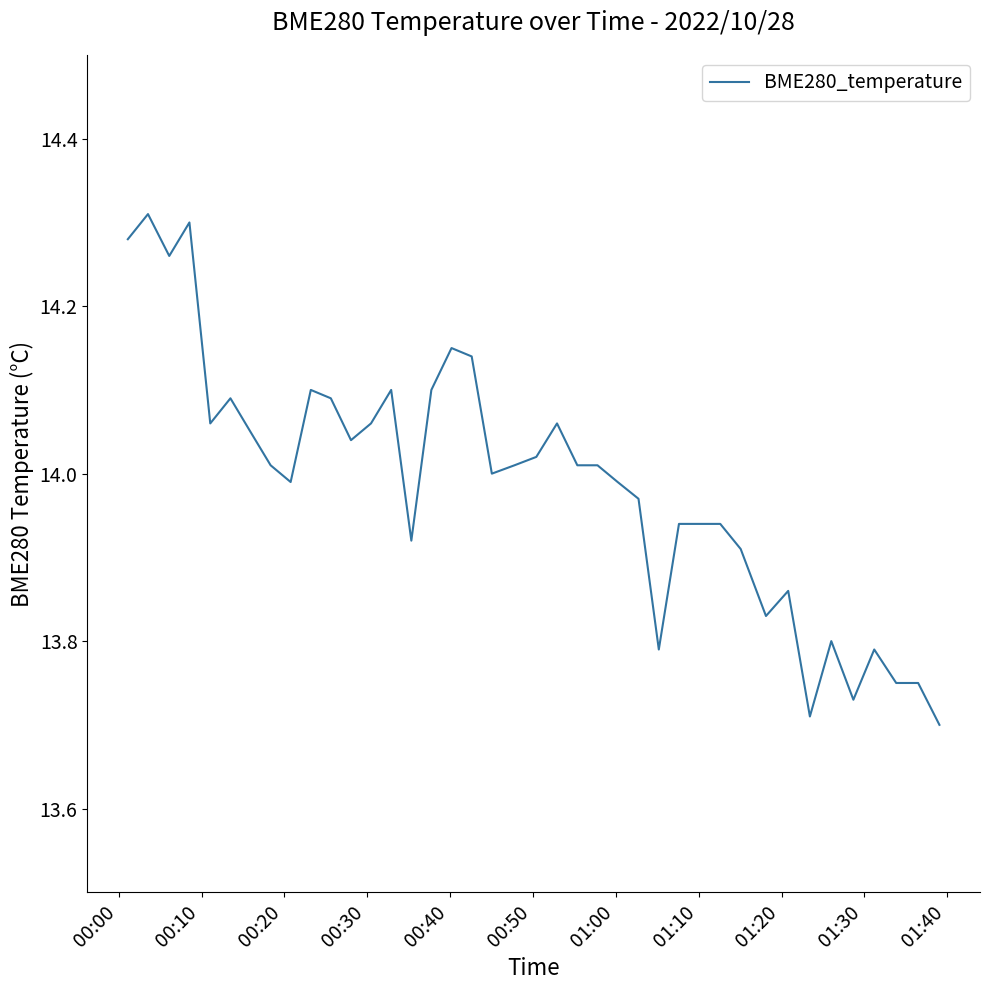

What is the difference between the maximum and minimum values?

0.6